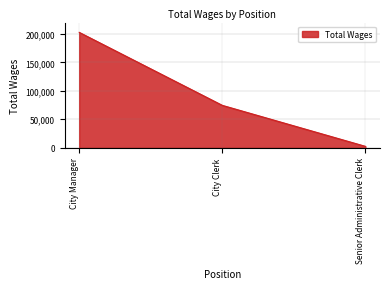

What is the ratio of the value at City Manager to the value at City Clerk?

2.7